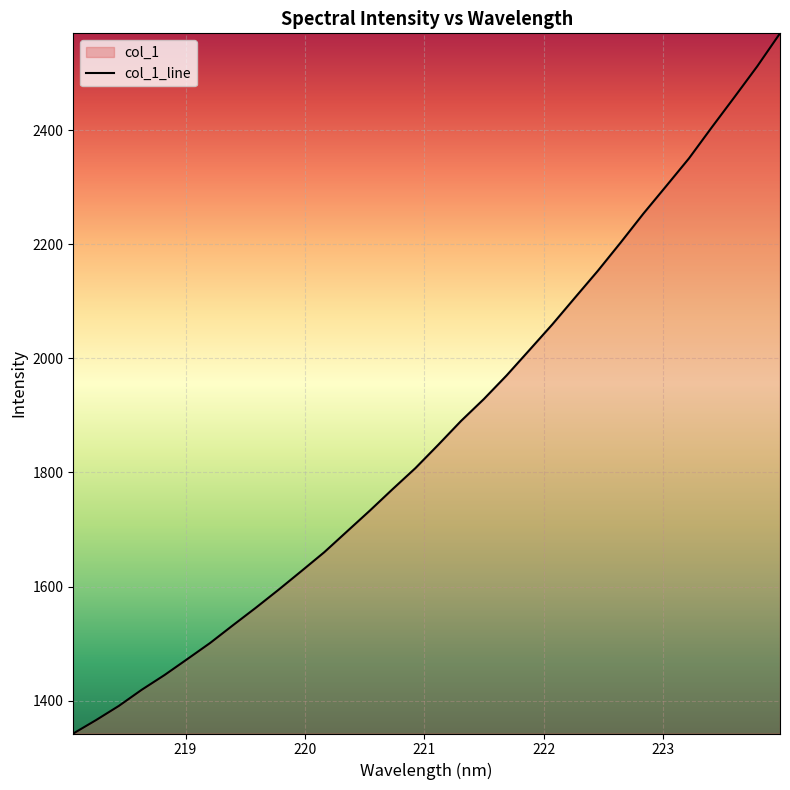

At which category does the chart reach its minimum across all series?

218.0596